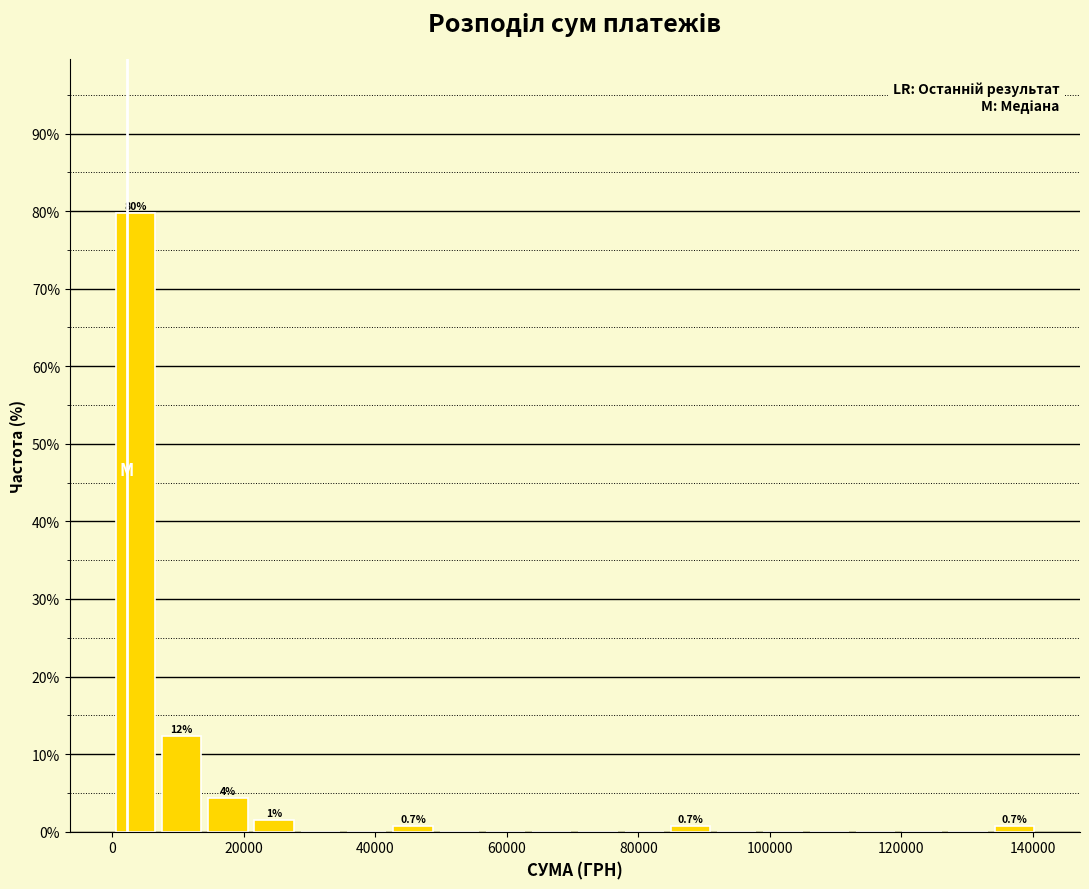

Around what value on the x-axis is the tallest bar? Give the approximate position of its centre, as read against the axis.

4000